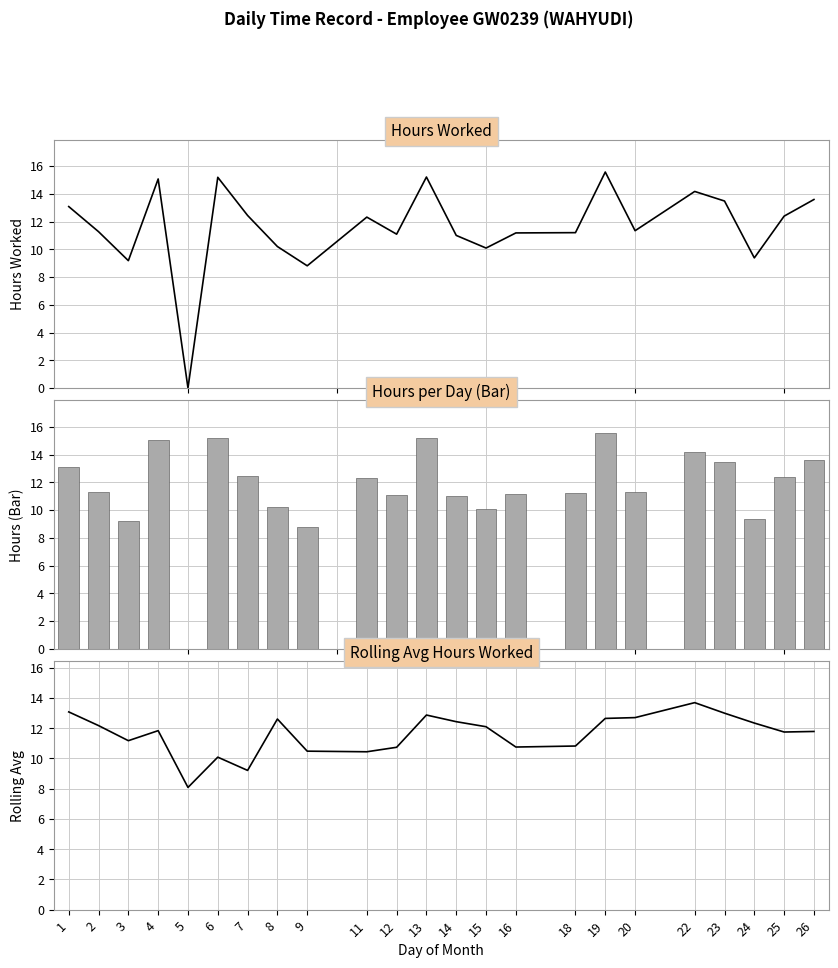

What is the spread (max minus min) of values at 8?

2.4